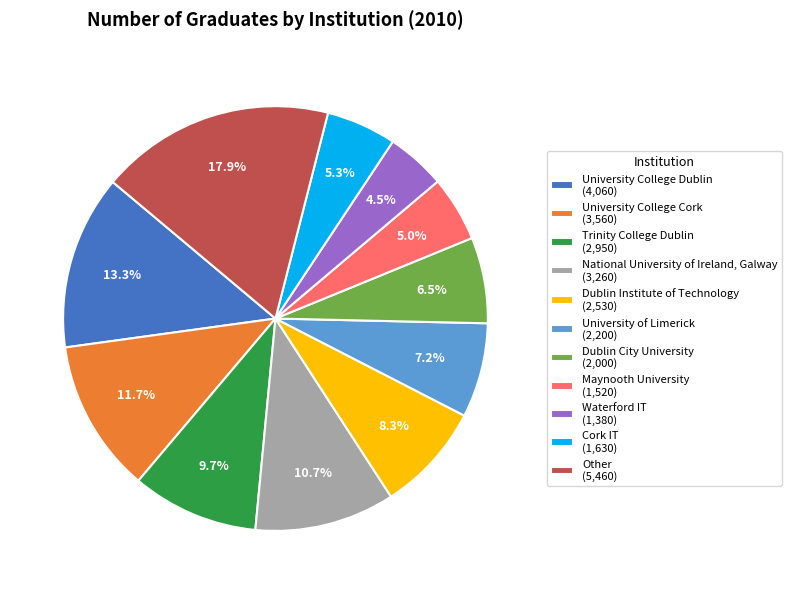

Is Other the majority of the pie?

No